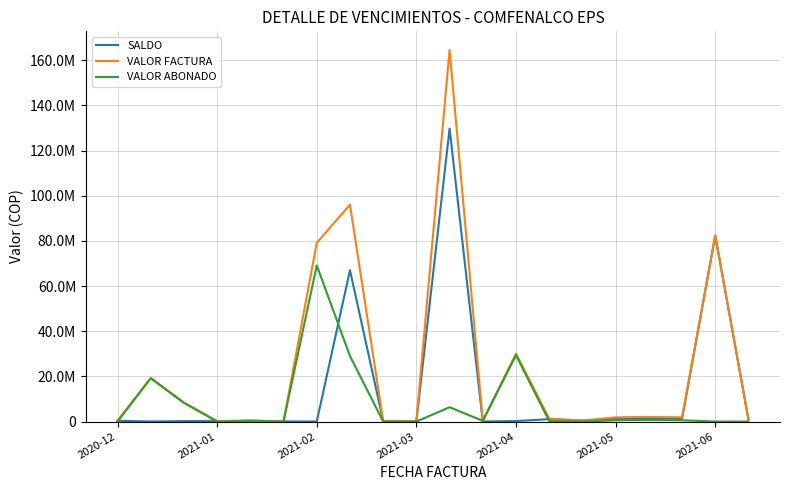

True or false: SALDO and VALOR ABONADO cross at least once.

True